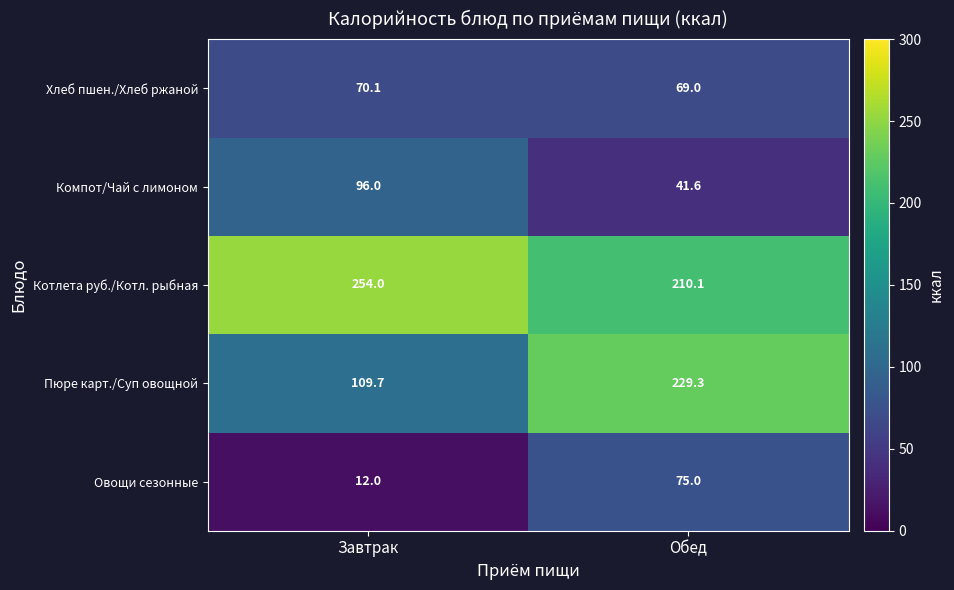

What value does the Котлета руб./Котл. рыбная series have at Завтрак?

254.0